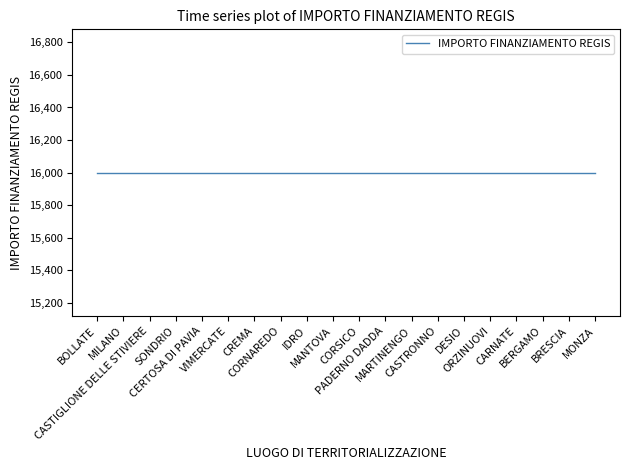

At which category is the sum across all series the highest?

BOLLATE